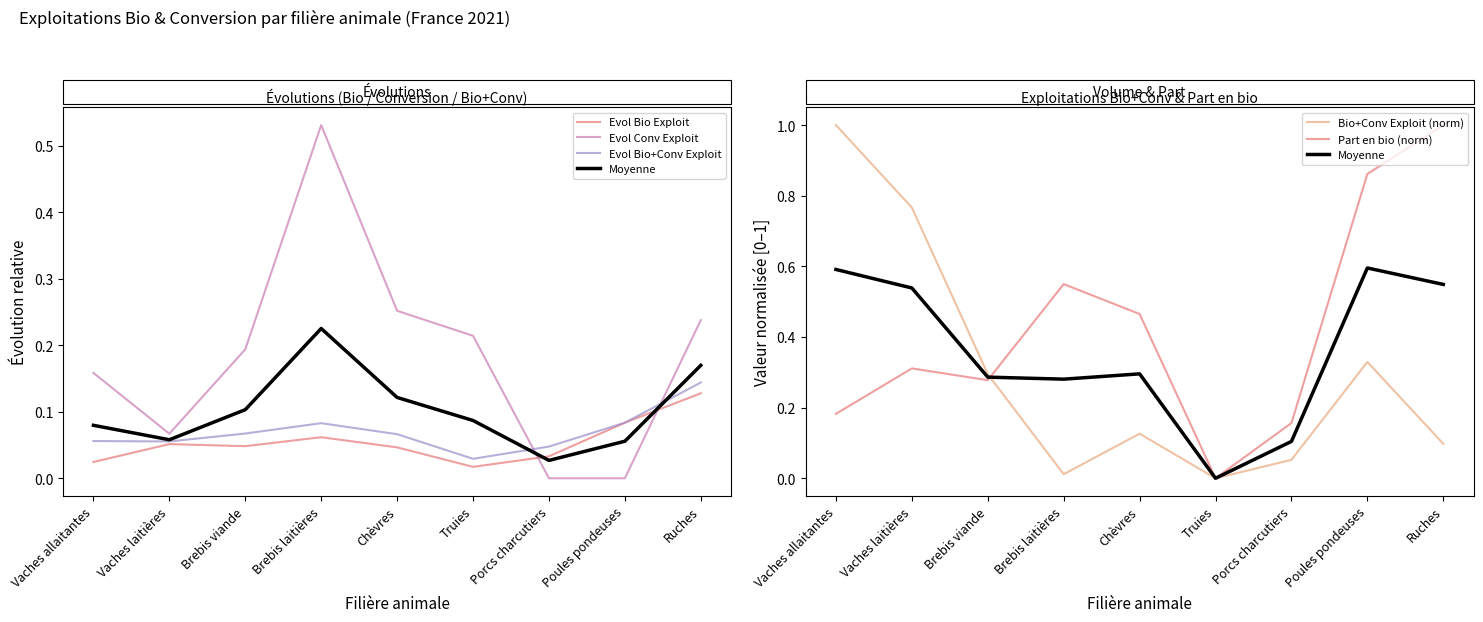

True or false: Moyenne has more than 0 interior local peaks.

True